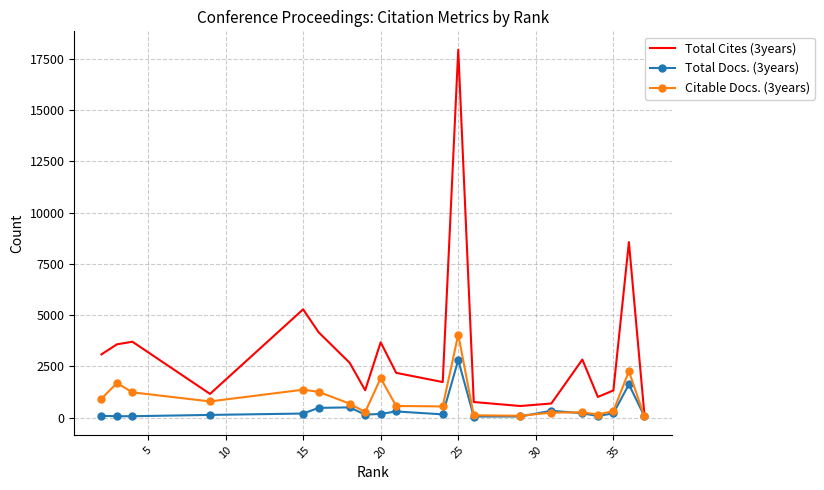

List the series in order of their overall mean, highest first.

Total Cites (3years), Citable Docs. (3years), Total Docs. (3years)